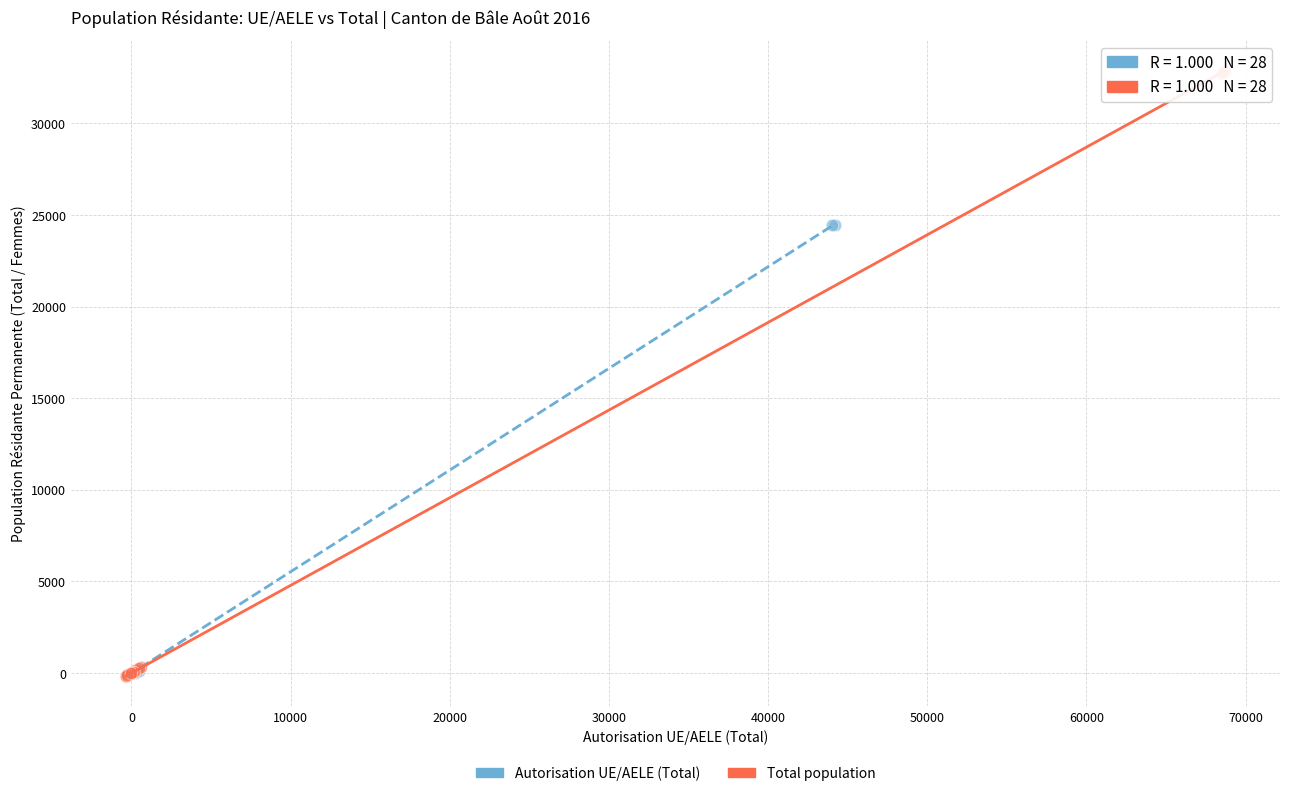

Which series has the largest Y range (max minus min)?

Total population